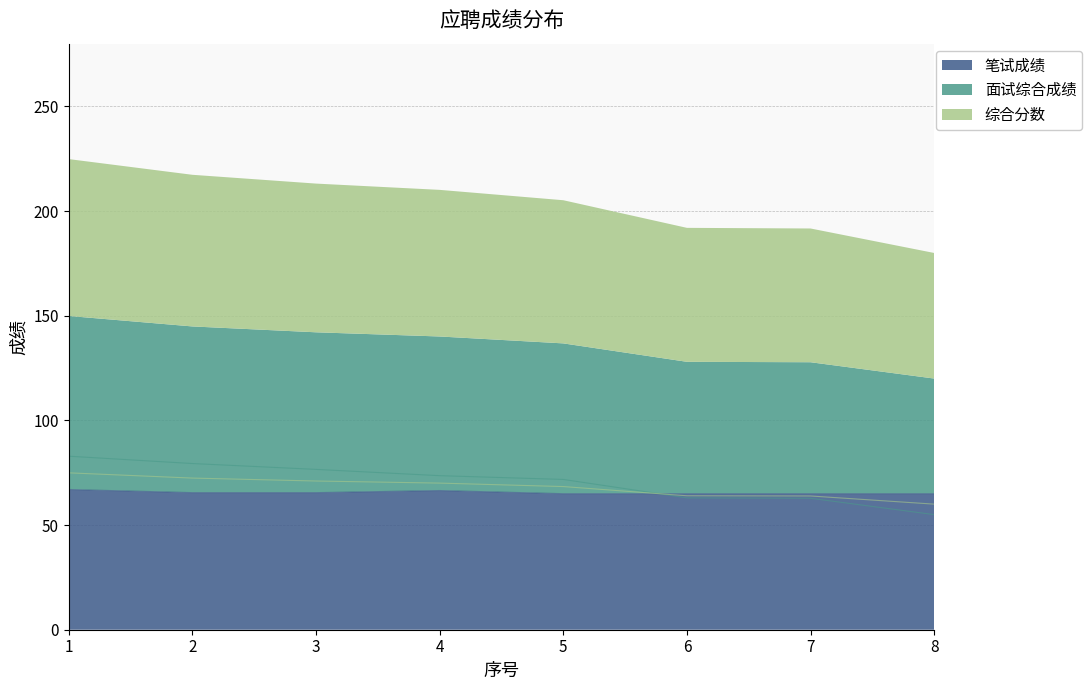

At which category is the sum across all series the highest?

1